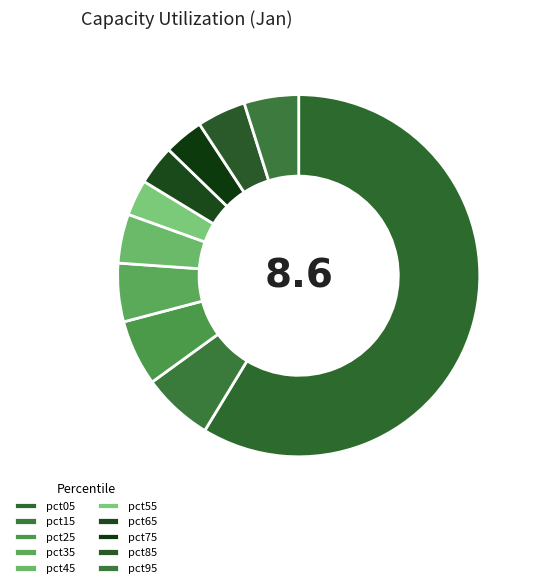

True or false: pct15 accounts for 6% of the total.

True